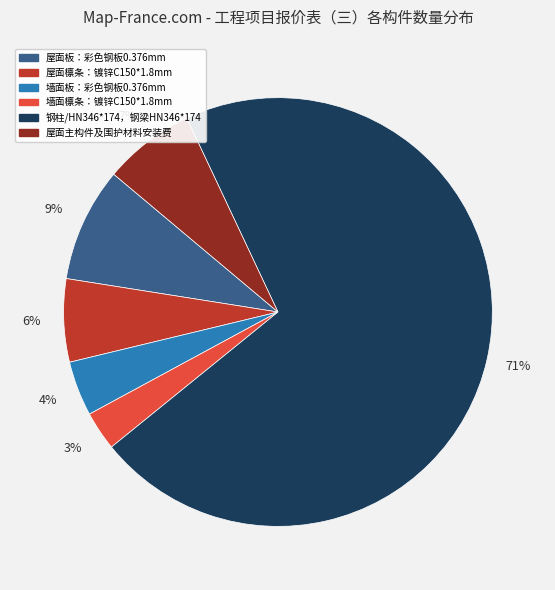

Between 屋面板：彩色钢板0.376mm and 屋面檩条：镀锌C150*1.8mm, which is larger?

屋面板：彩色钢板0.376mm